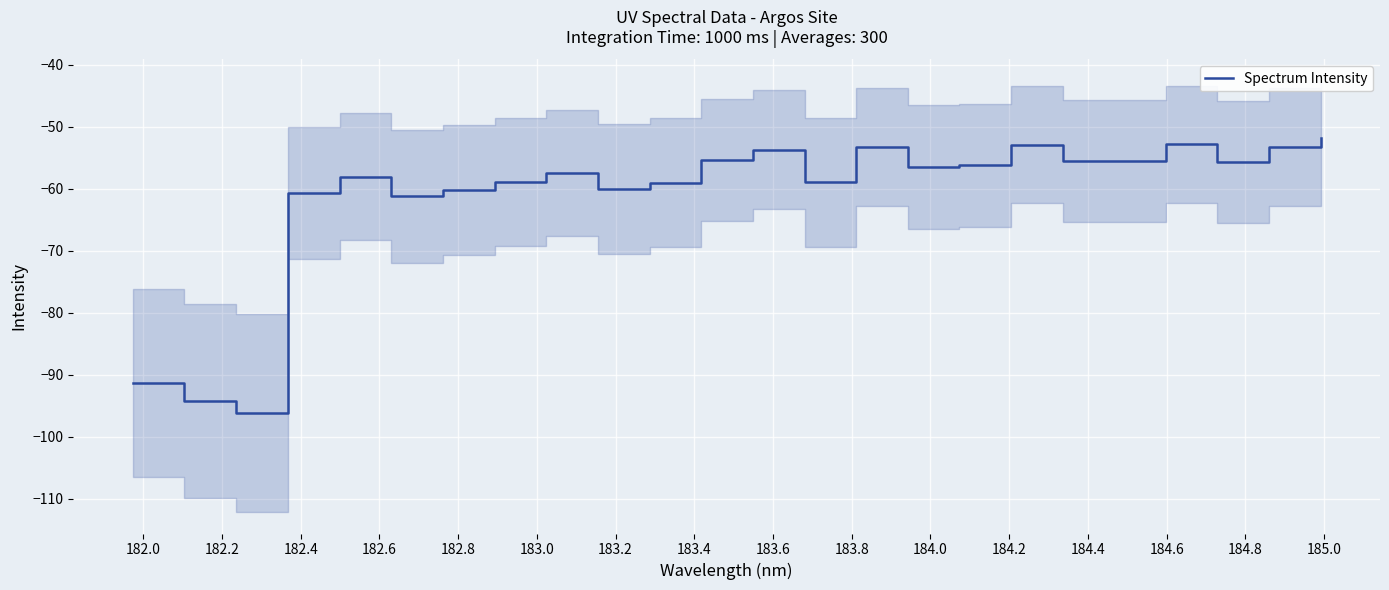

What is the highest value of the Spectrum Intensity series?

-51.9